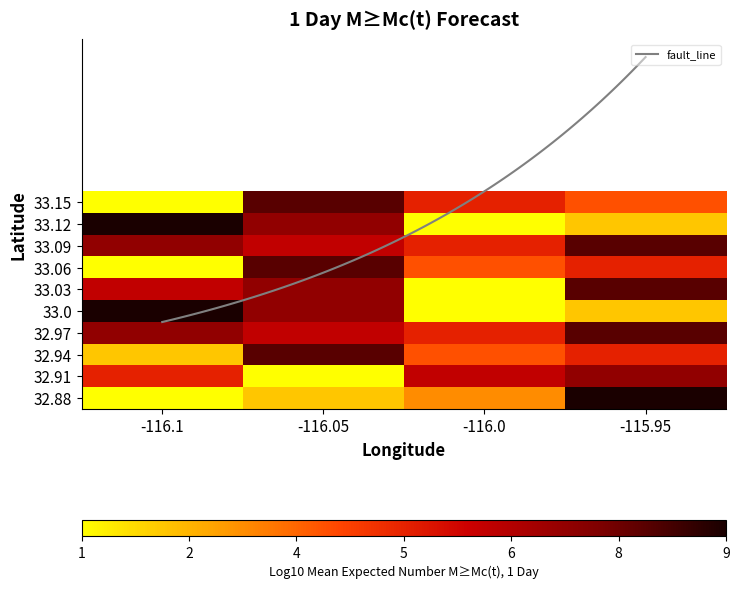

Rank the categories by row6 value from highest to lowest.

-116.1, -116.05, -115.95, -116.0